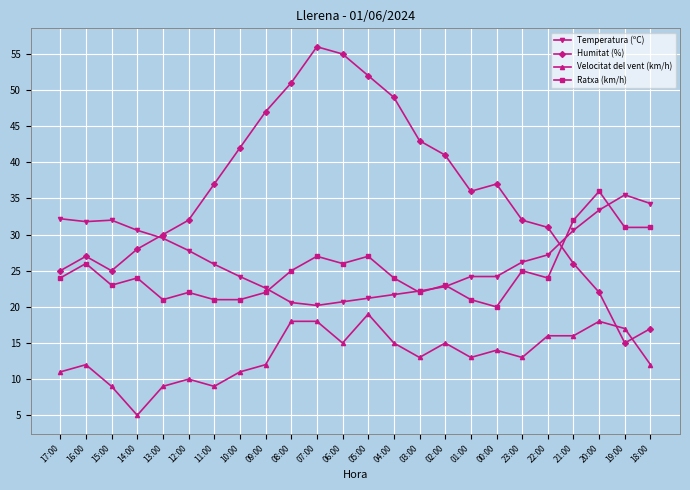

Which series has the largest range (max minus min)?

Humitat (%)